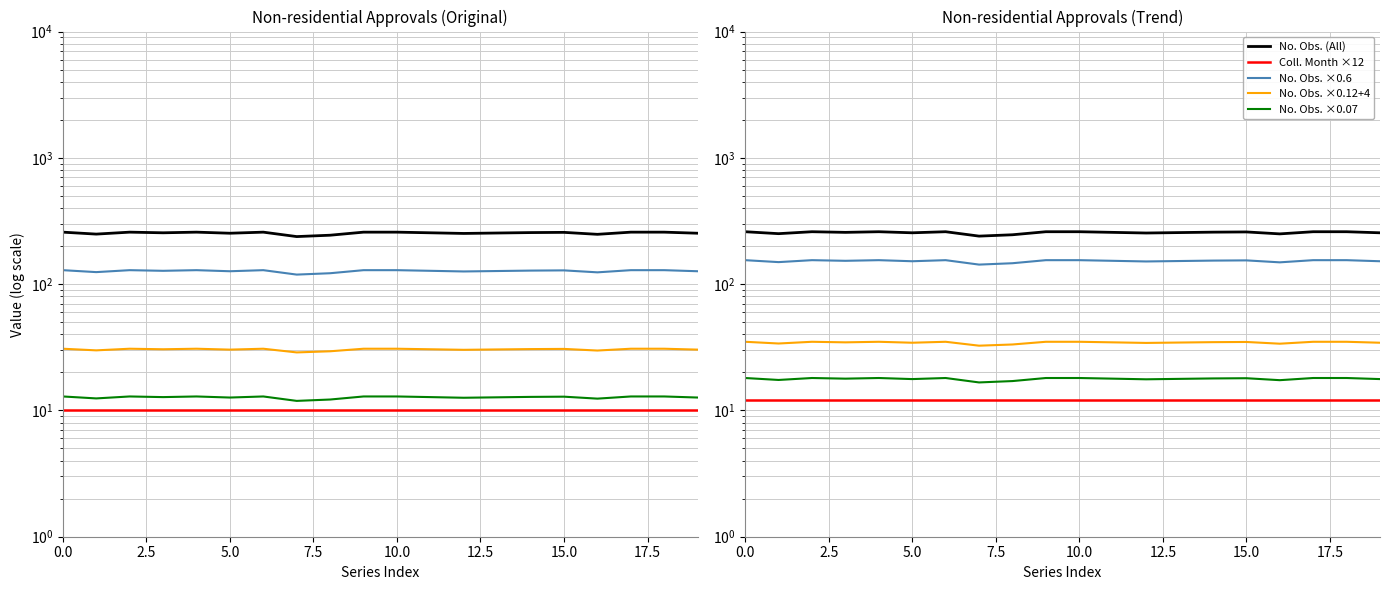

The value at A119230012W is 84. True or false?

False